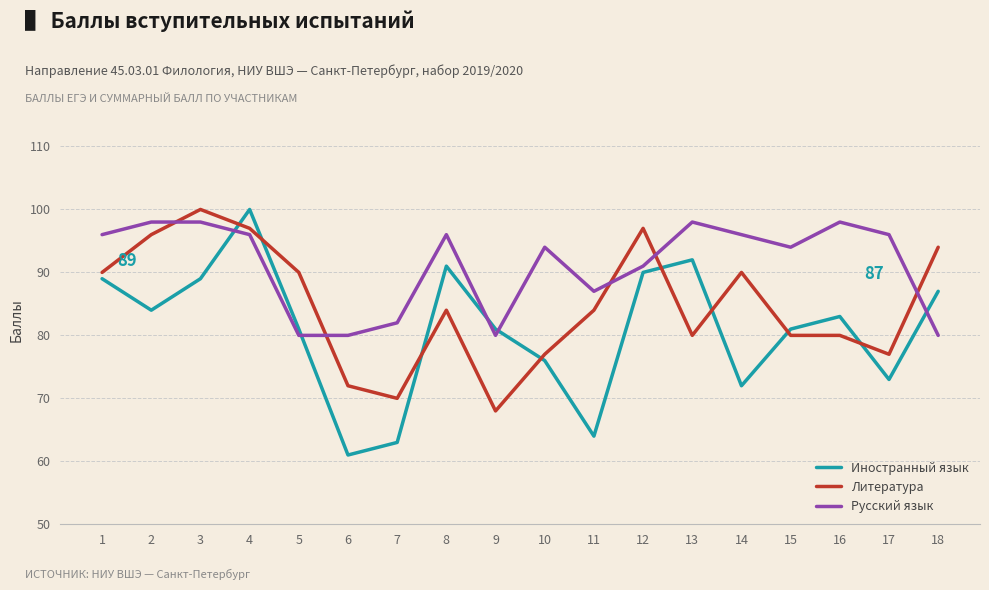

The Литература series shows 120 at 9. True or false?

False